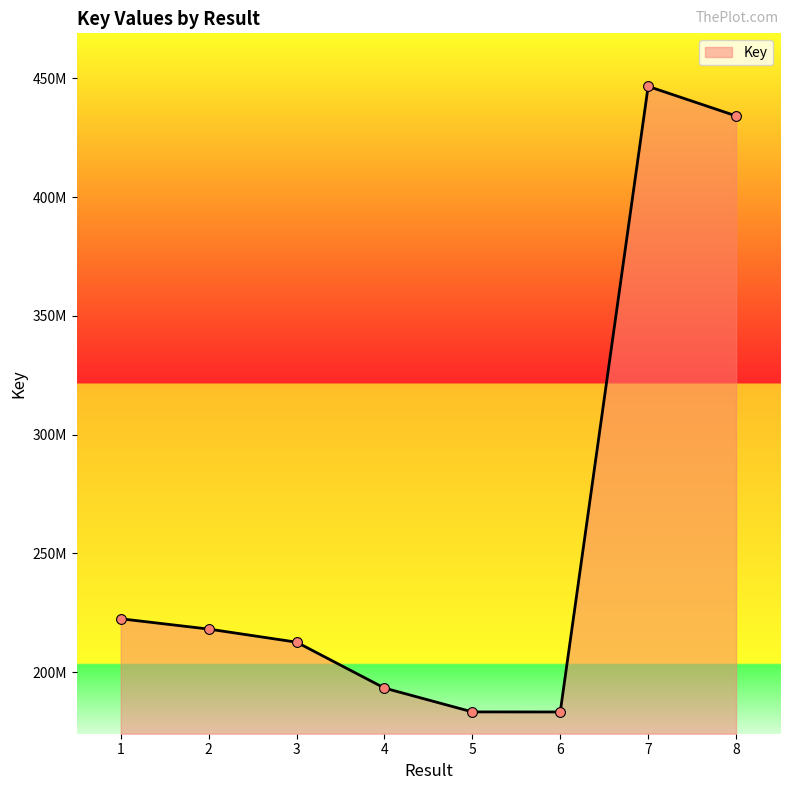

What is the change in value from 2 to 8?

+215997468